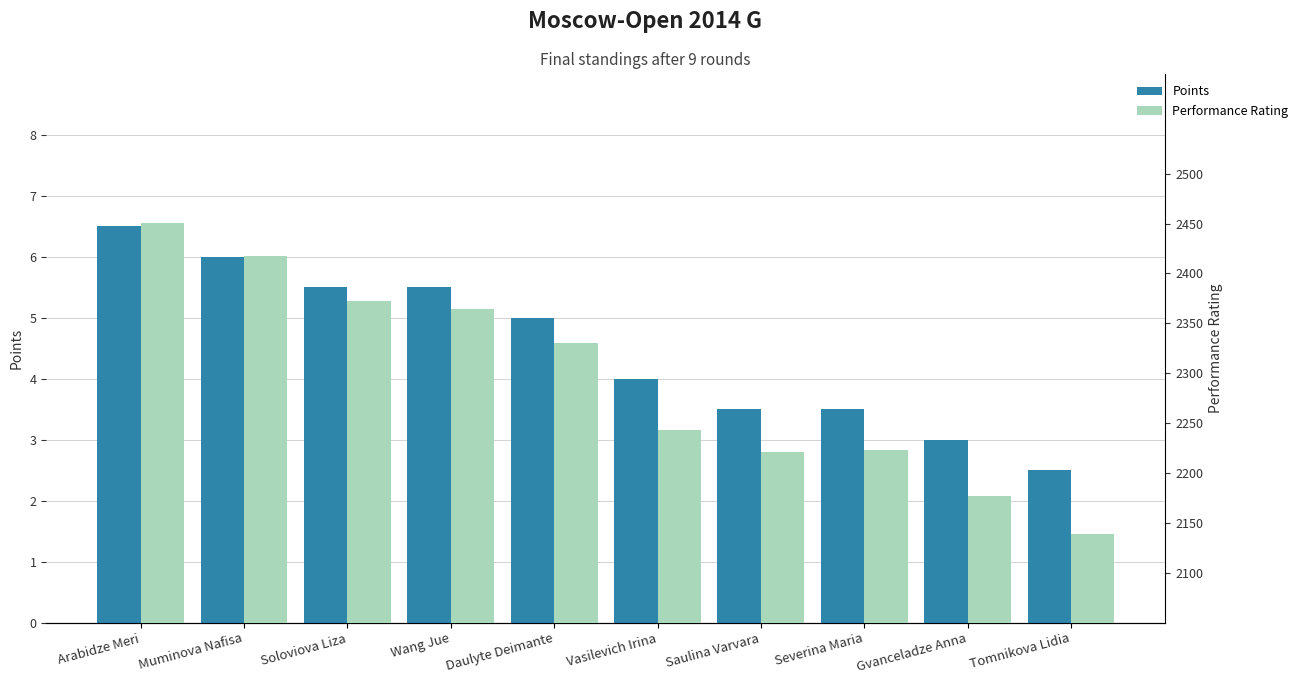

Reading left to right, what are all the values shown in this chart?

Points: Arabidze Meri=6.5	Muminova Nafisa=6.0	Soloviova Liza=5.5	Wang Jue=5.5	Daulyte Deimante=5.0	Vasilevich Irina=4.0	Saulina Varvara=3.5	Severina Maria=3.5	Gvanceladze Anna=3.0	Tomnikova Lidia=2.5
Performance Rating: Arabidze Meri=2451.0	Muminova Nafisa=2418.0	Soloviova Liza=2372.0	Wang Jue=2364.0	Daulyte Deimante=2330.0	Vasilevich Irina=2243.0	Saulina Varvara=2221.0	Severina Maria=2223.0	Gvanceladze Anna=2177.0	Tomnikova Lidia=2139.0